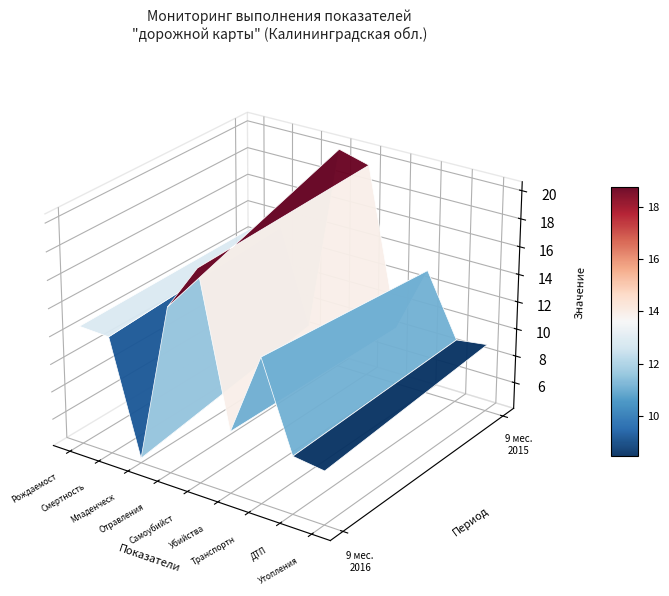

Where does the data first go above 12?

Рождаемость